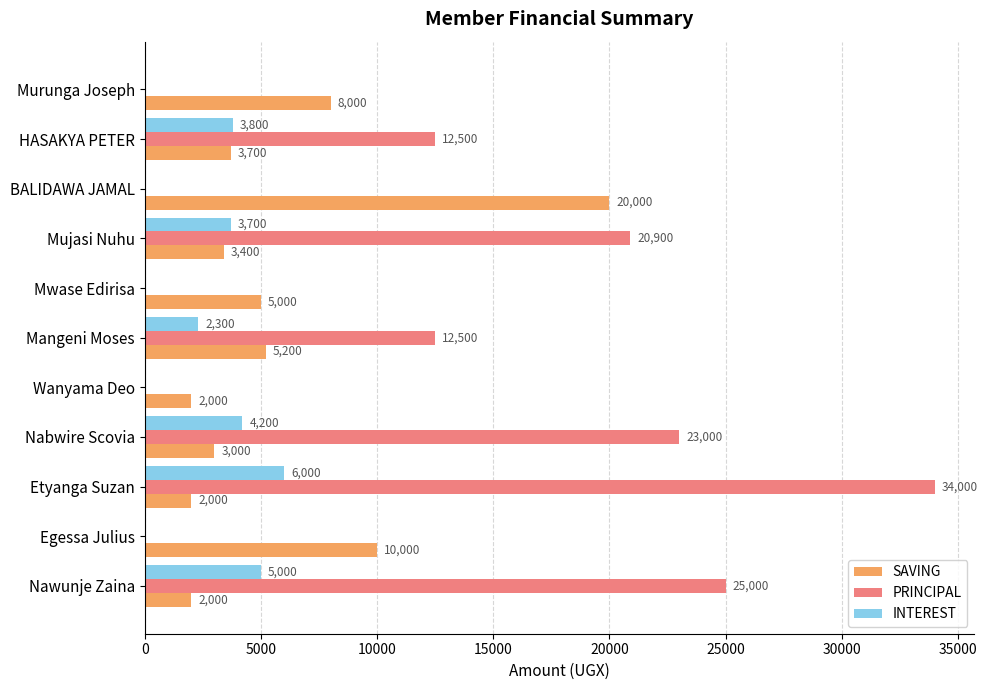

What is the sum of the INTEREST values at Egessa Julius and Mujasi Nuhu?

3700